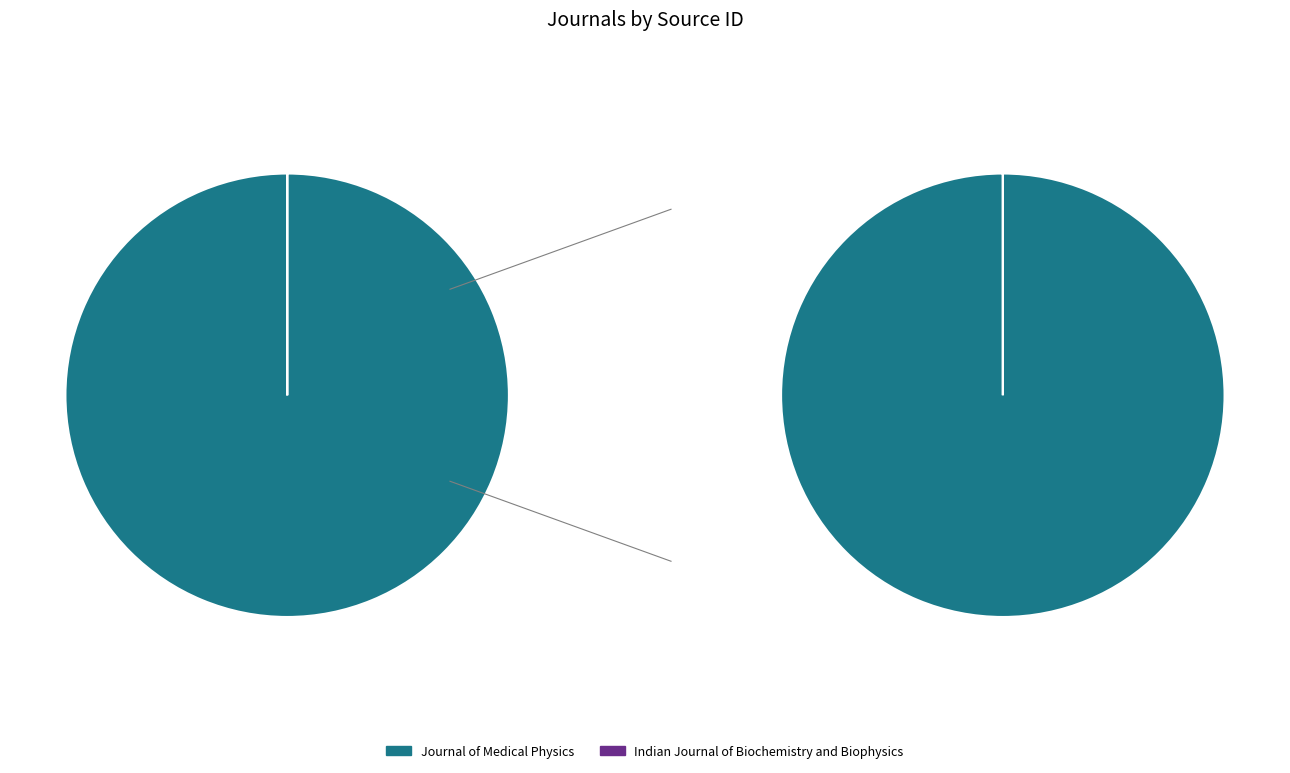

How many segments does this pie chart have?

2